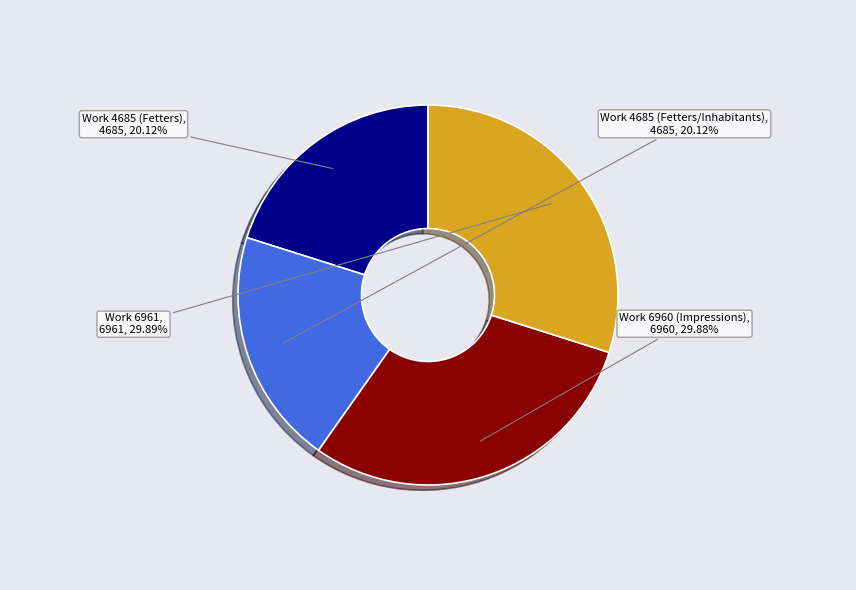

What is the total percentage of Work 6961 and Work 6960 (Impressions)?

59.8%